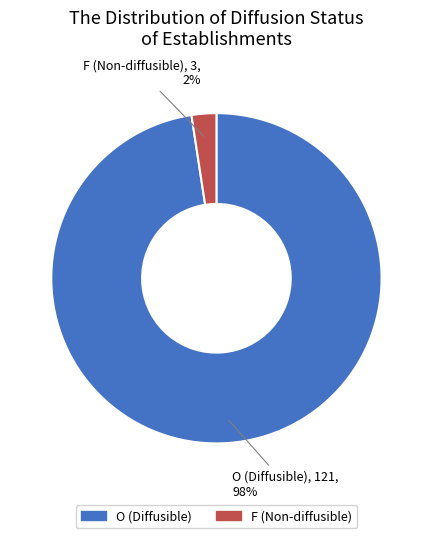

True or false: O accounts for 98% of the total.

True